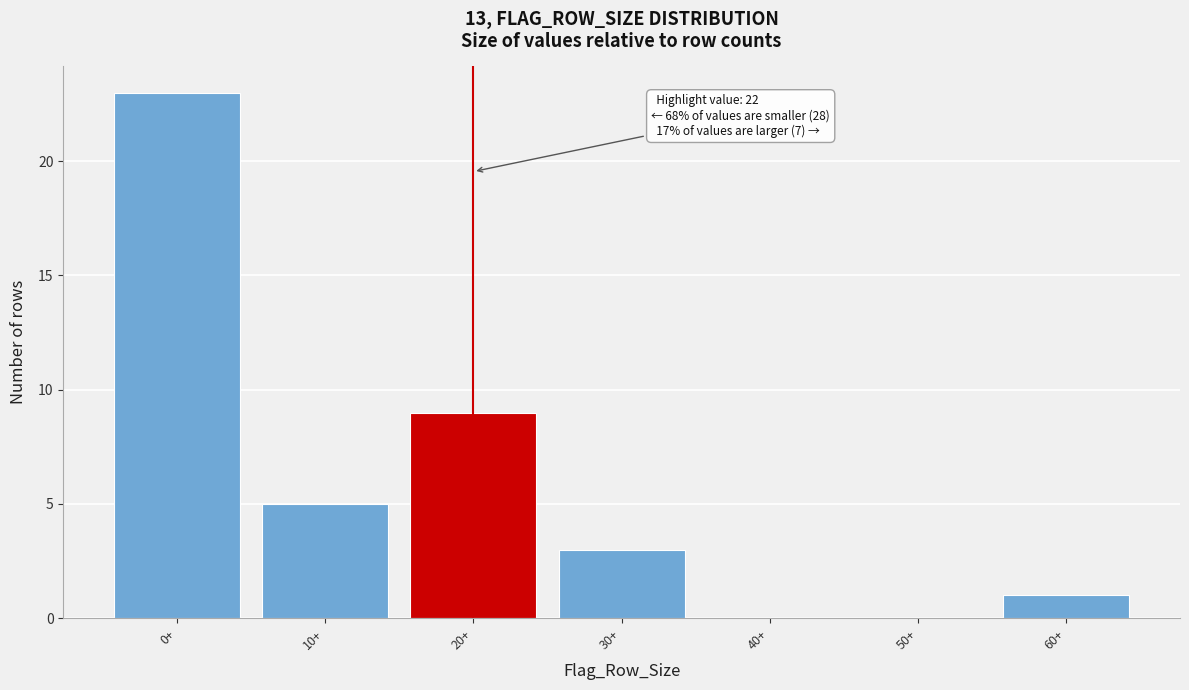

Reading left to right, what are all the values shown in this chart?

0+=23	10+=5	20+=9	30+=3	40+=0	50+=0	60+=1